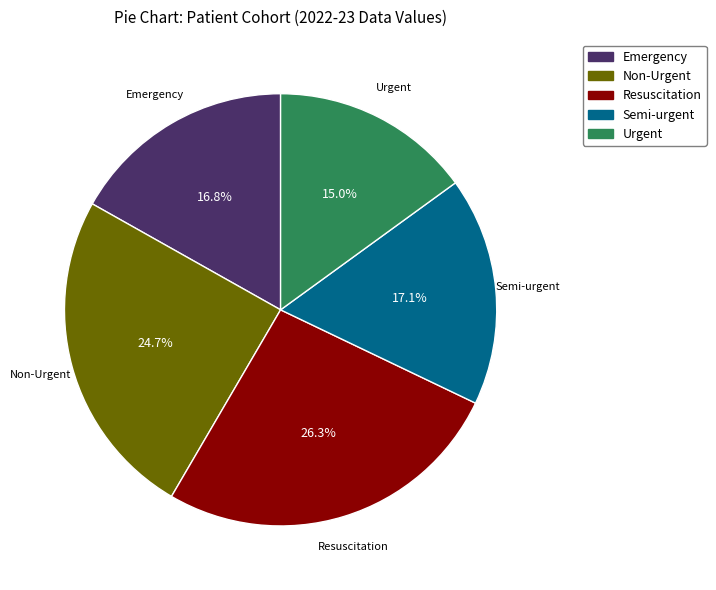

What percentage is the Urgent slice, to the nearest percent?

15%